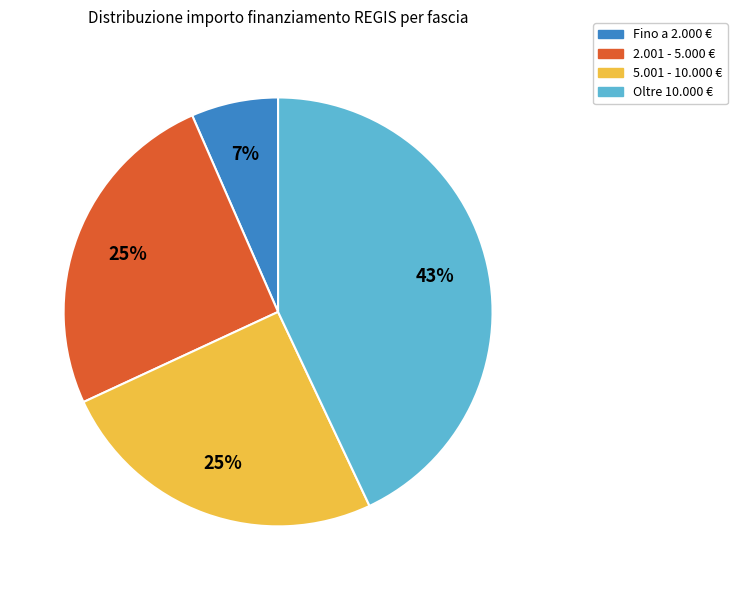

What is the smallest slice in the pie chart?

Fino a 2.000 €